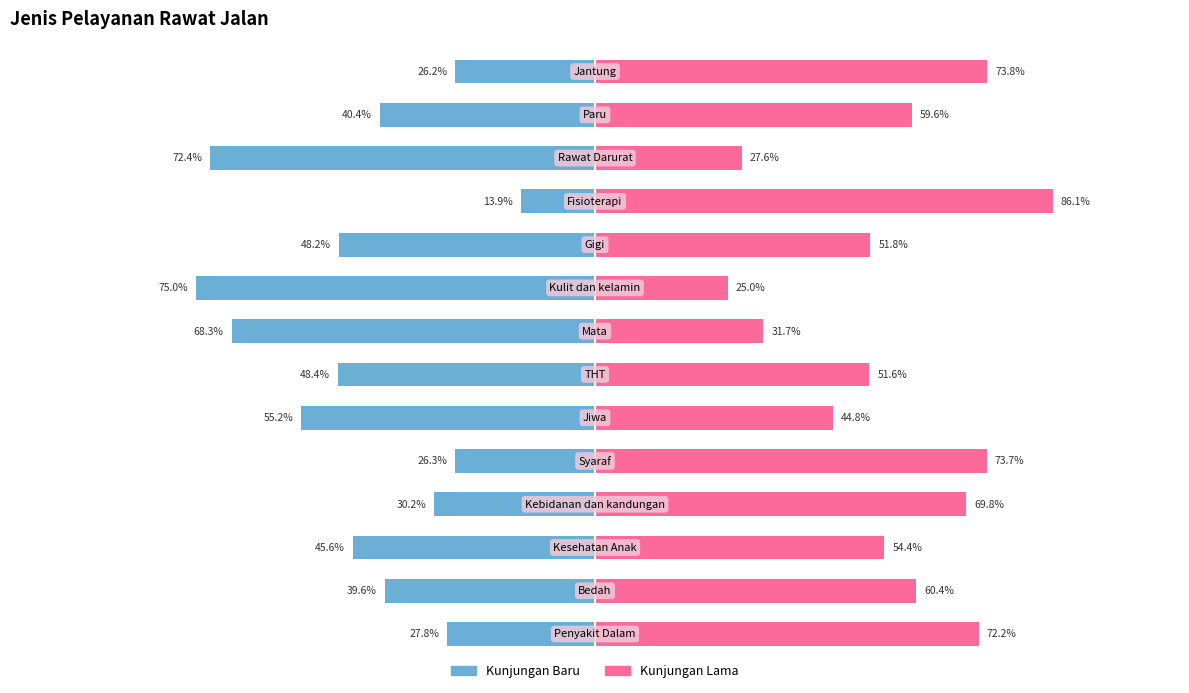

How many bars are there in each group?

2